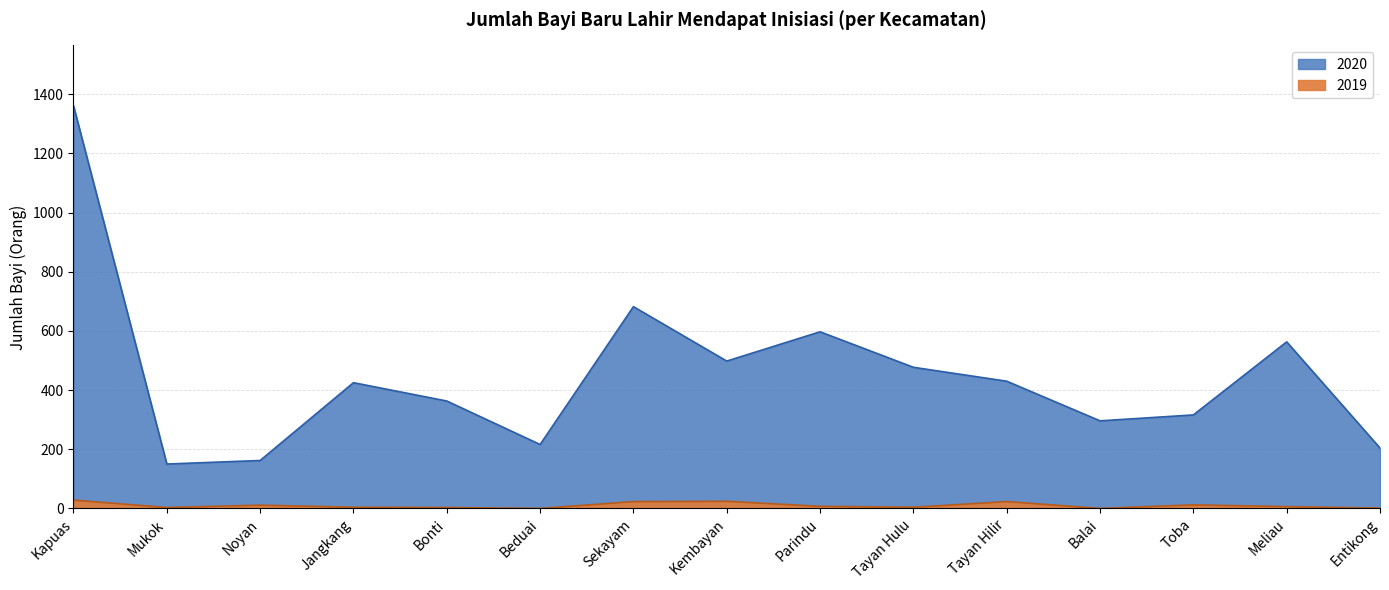

What is the difference between the maximum and second lowest values in the 2020 series?

1199